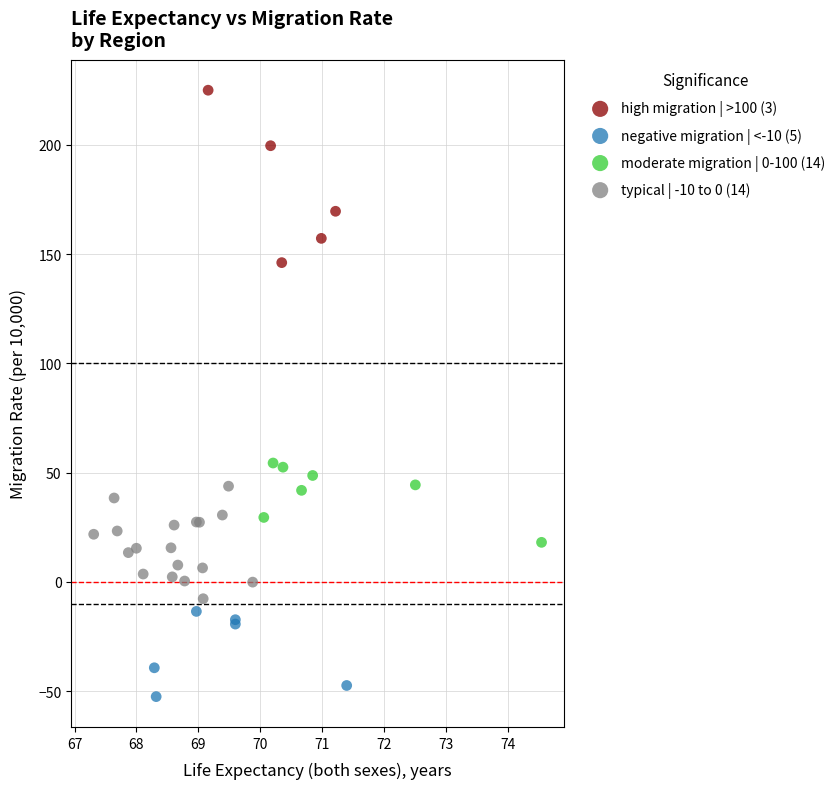

Which series contains the lowest Y value?

negative migration | <-10 (5)